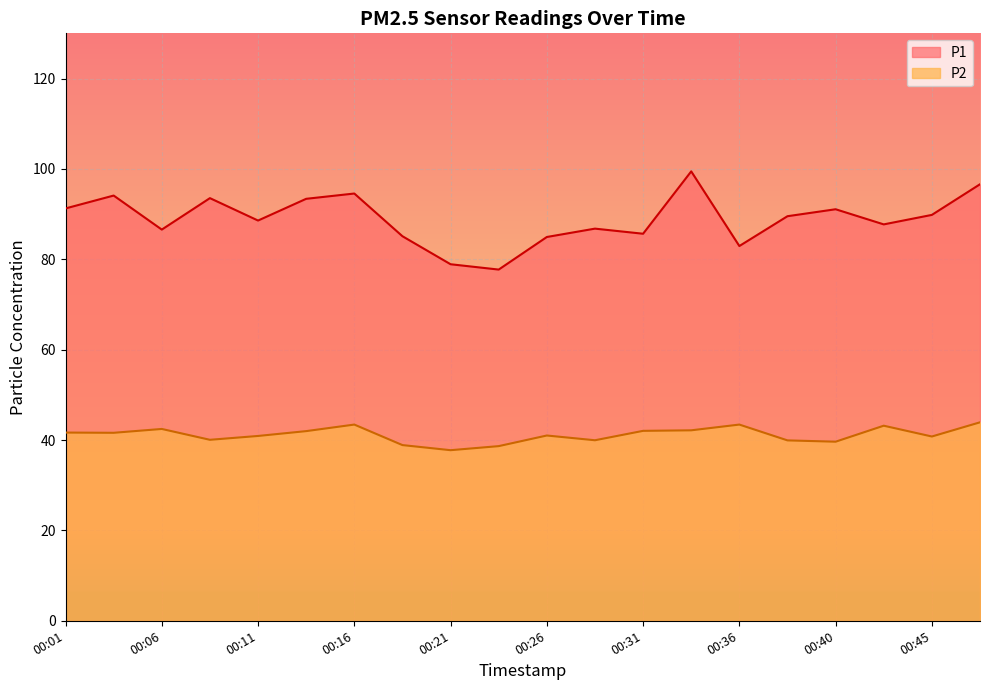

What is the total value across all series at 00:38?

129.4